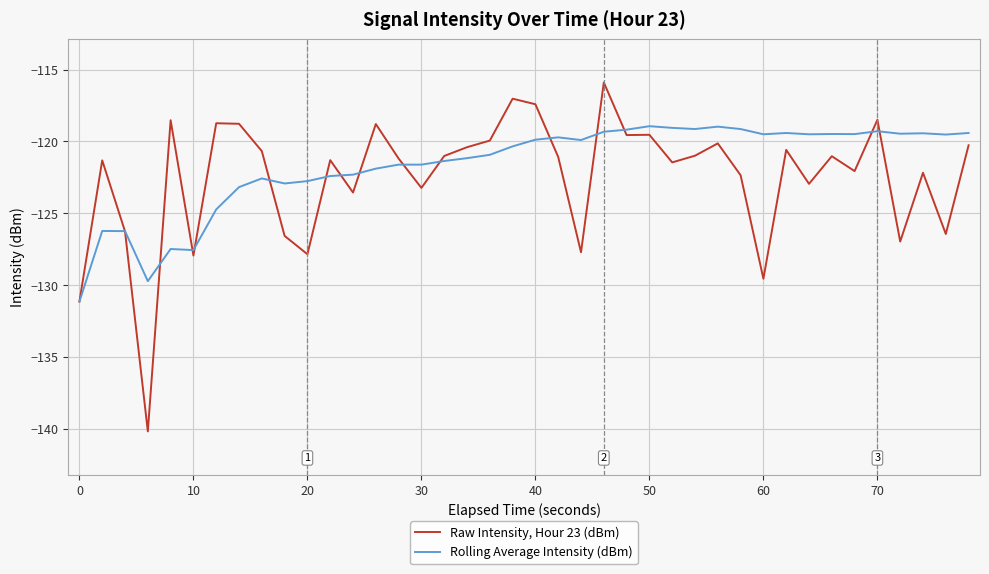

Rank the series by their maximum value, from lowest to highest.

Rolling Average Intensity (dBm), Raw Intensity, Hour 23 (dBm)